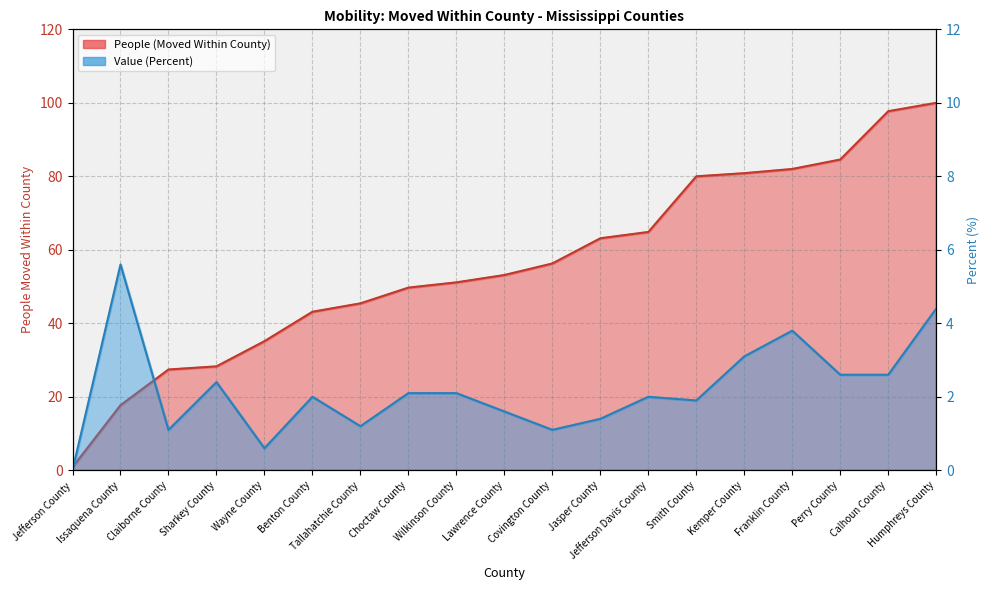

The Value (Percent) series shows 0.3 at Wayne County. True or false?

False